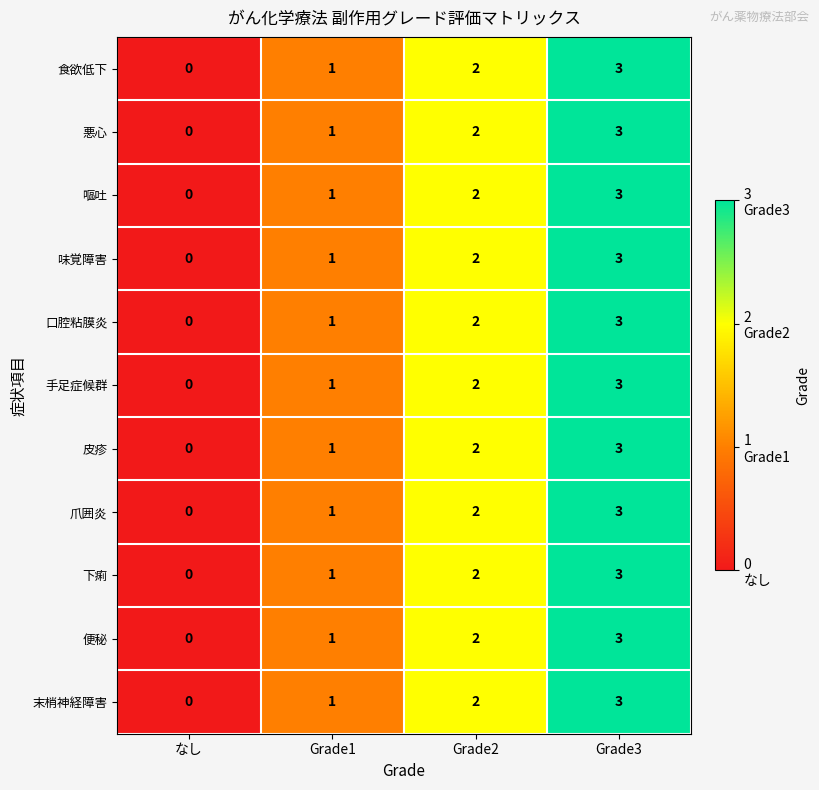

Where is 便秘 nearest to the value 1?

Grade1